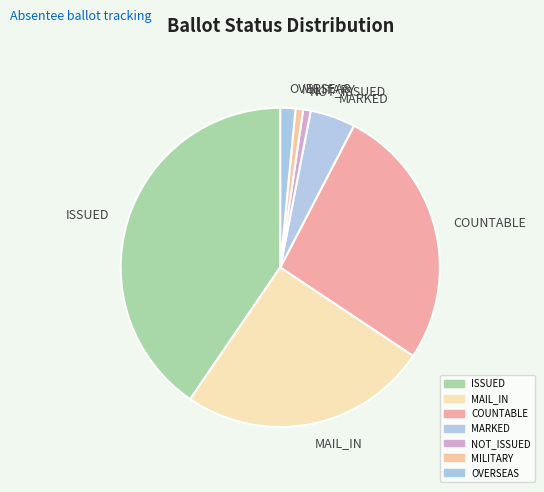

Is it true that MARKED is 5% of the pie?

True